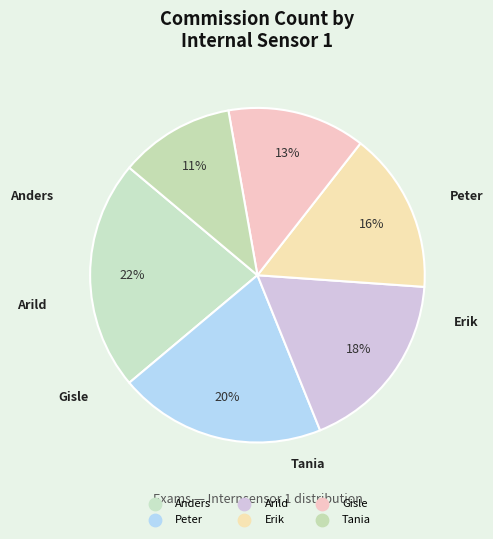

Approximately how many times larger is the value at Anders compared to Arild?

1.2